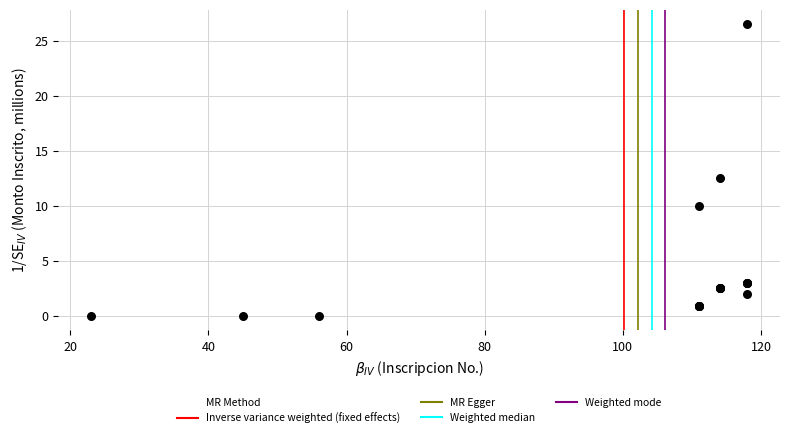

What Y value in the scatter plot is closest to 13?

12.5